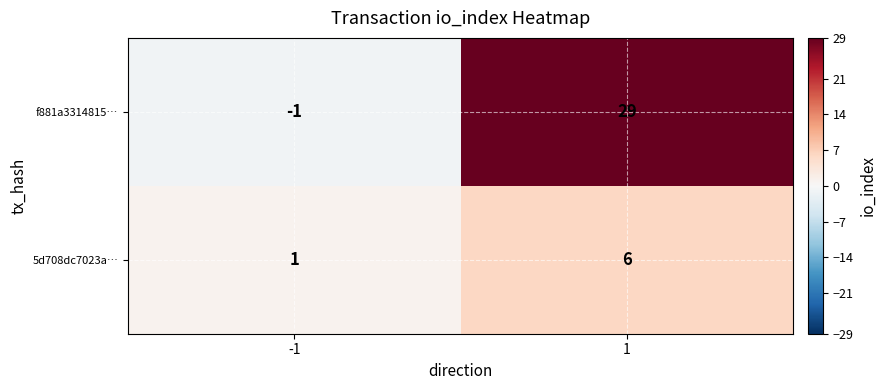

Which category has the highest value across all series?

1